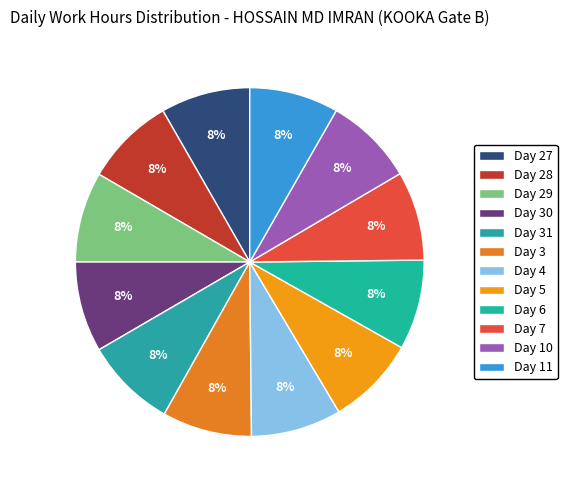

What percentage is the Day 5 slice, to the nearest percent?

8%